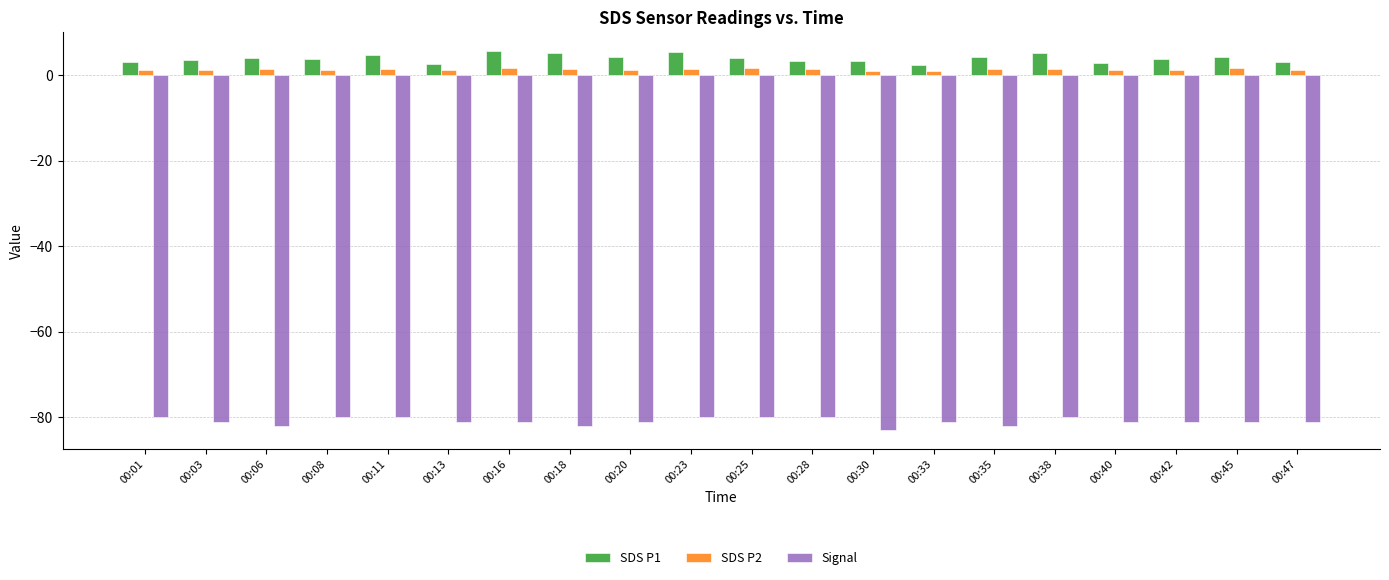

List the series in order of their peak value, lowest first.

Signal, SDS P2, SDS P1